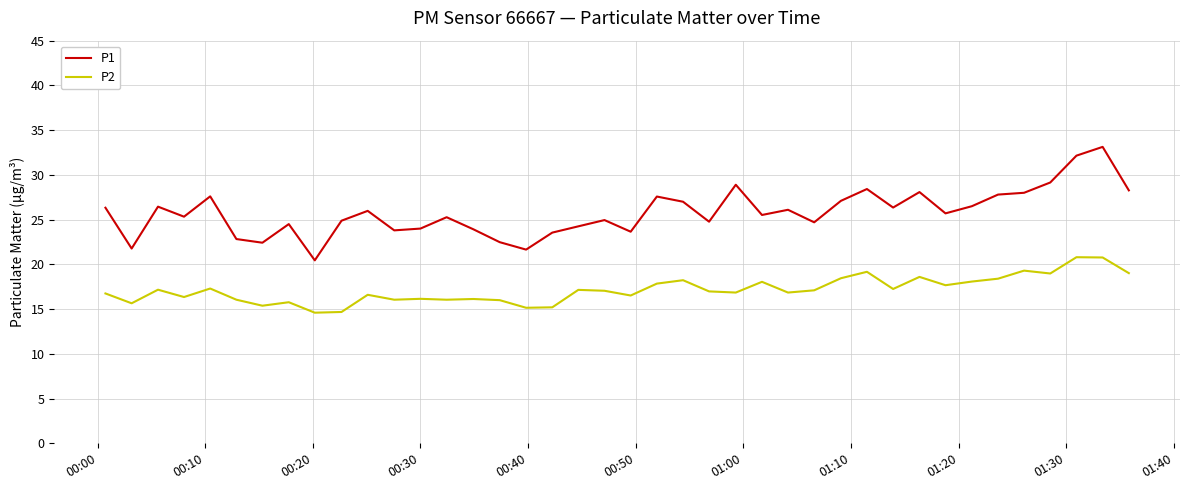

True or false: P1 and P2 cross at least once.

False